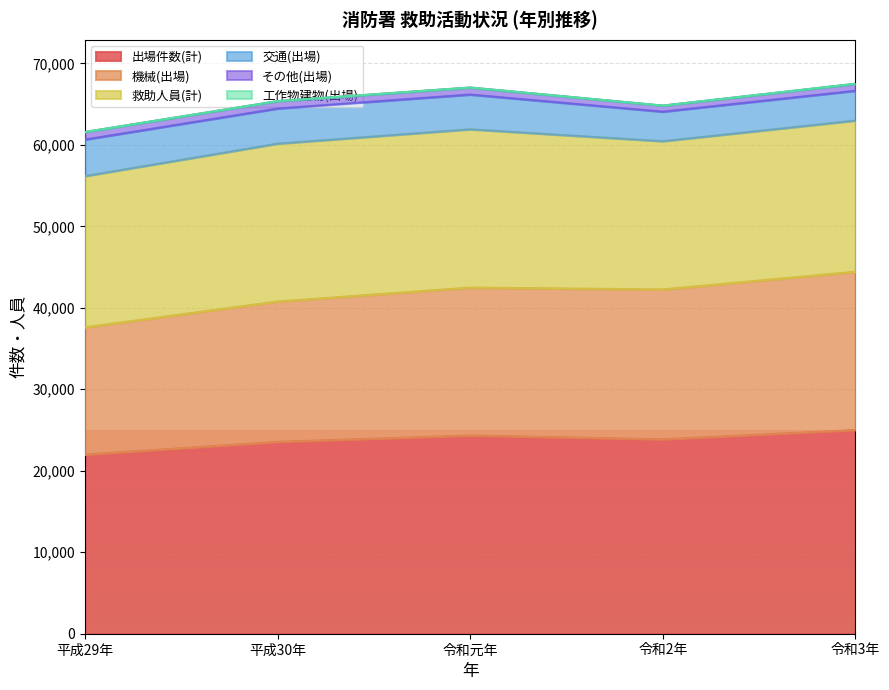

Reading left to right, extract all data points from this chart.

出場件数(計): 平成29年=21984	平成30年=23543	令和元年=24327	令和2年=23856	令和3年=25004
機械(出場): 平成29年=15617	平成30年=17227	令和元年=18150	令和2年=18397	令和3年=19415
救助人員(計): 平成29年=18568	平成30年=19381	令和元年=19435	令和2年=18197	令和3年=18567
交通(出場): 平成29年=4478	平成30年=4304	令和元年=4262	令和2年=3622	令和3年=3649
その他(出場): 平成29年=919	平成30年=897	令和元年=850	令和2年=735	令和3年=845
工作物建物(出場): 平成29年=8	平成30年=16	令和元年=12	令和2年=9	令和3年=19